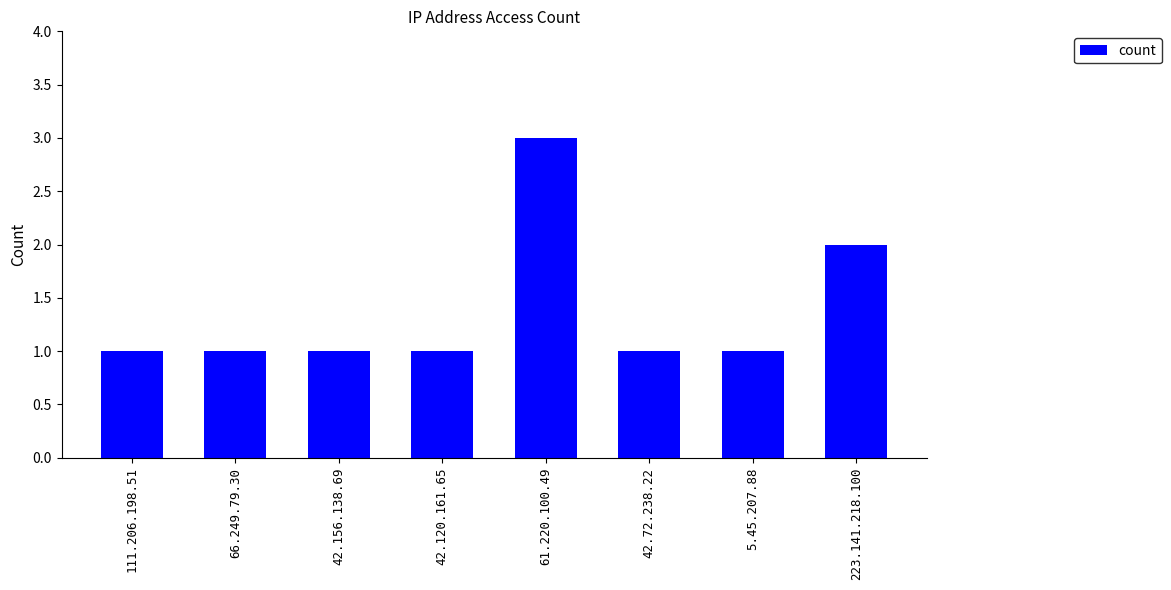

What is the difference between the maximum and second lowest values?

2